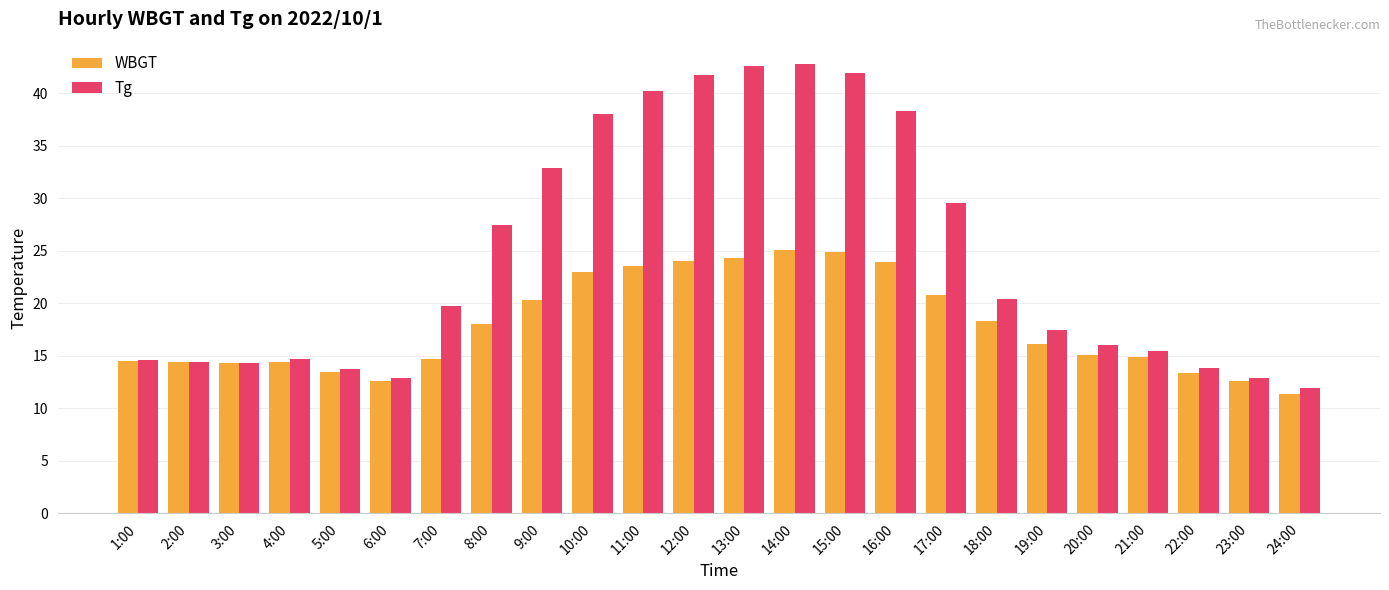

Which series has the largest range (max minus min)?

Tg